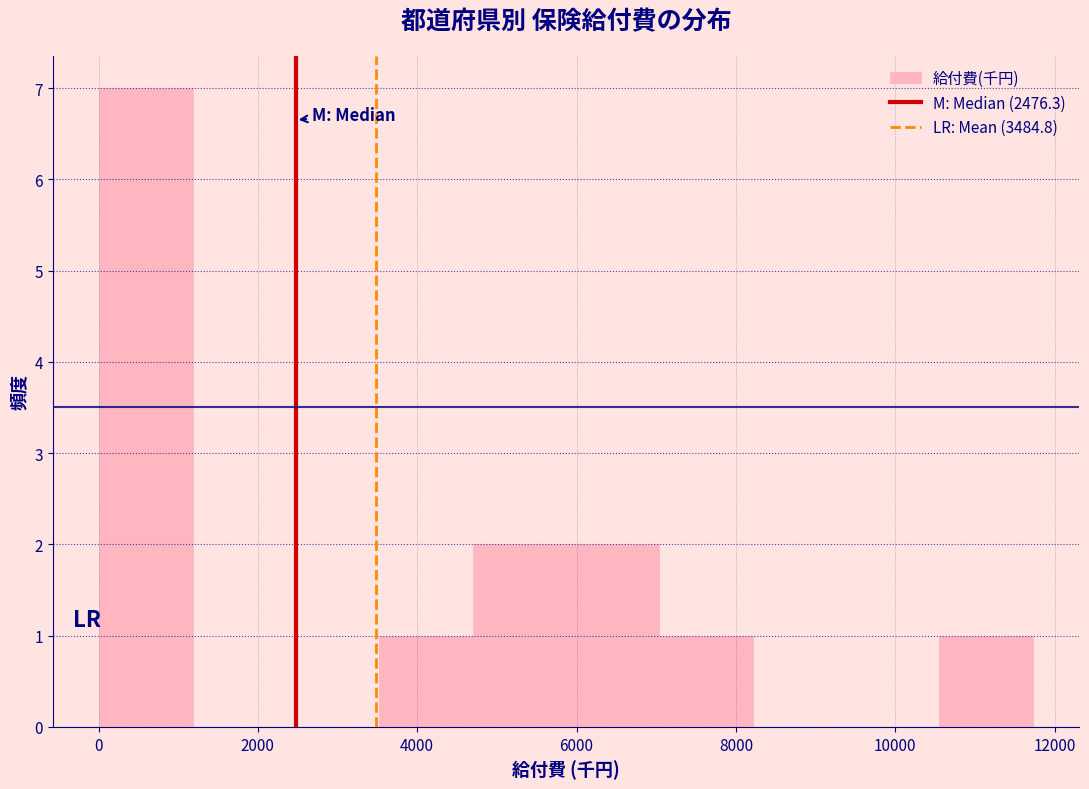

What is the height of the bar covering 3600 to 4600 on the x-axis? Neither the bar edges nor the heights are printed on the chart, so give them approximately, as read against the axes.

1